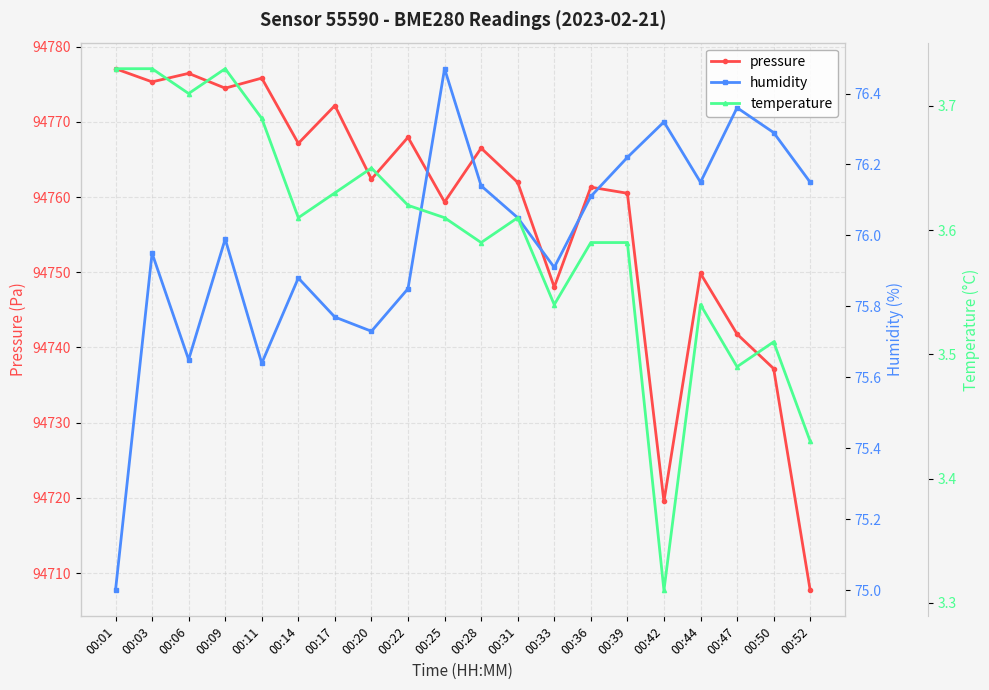

Where is pressure nearest to the value 94742?

00:47